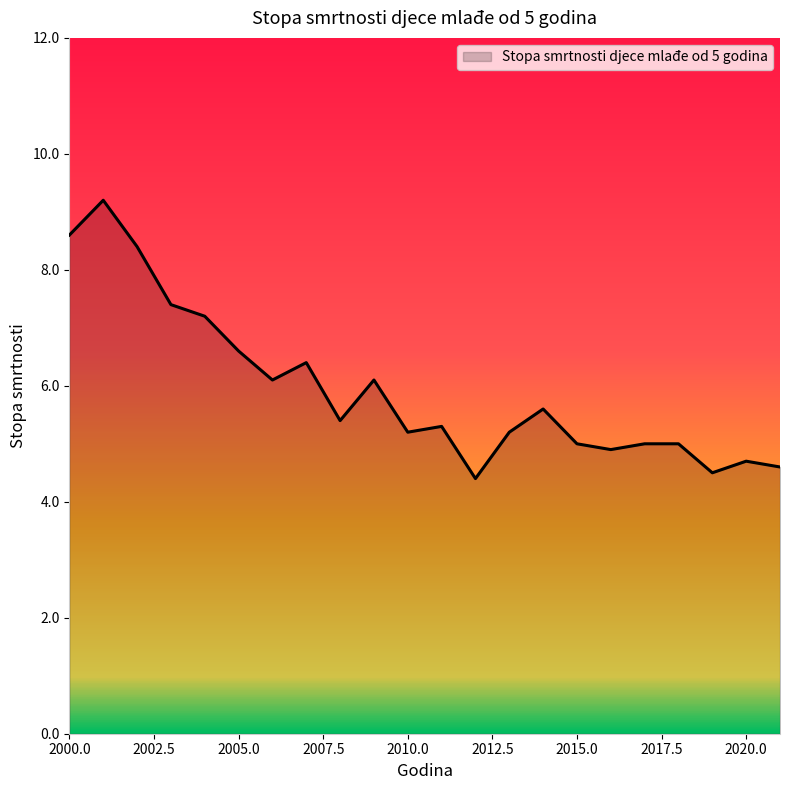

Does the chart have visible grid lines?

No